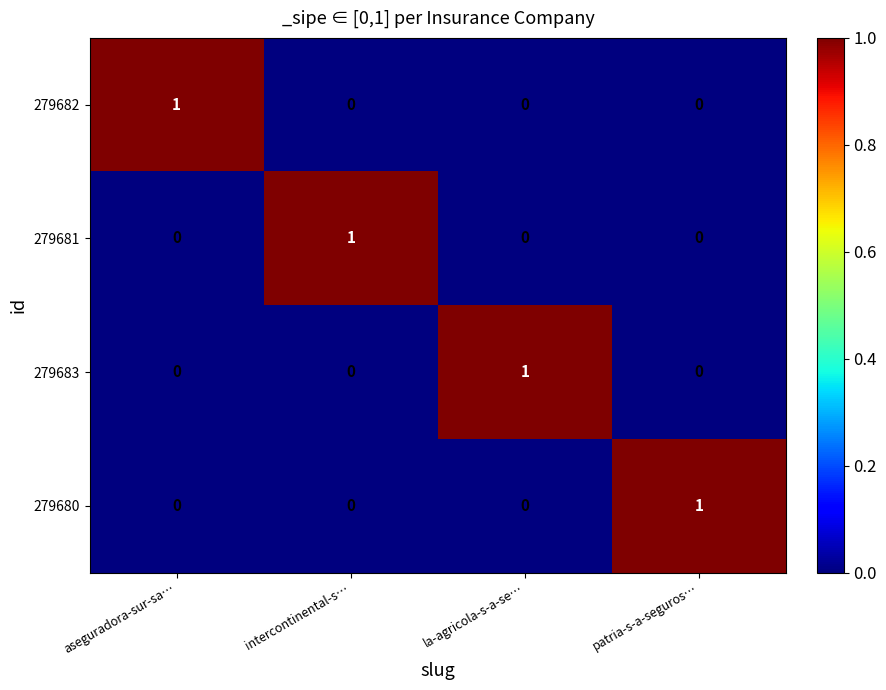

Count the 279683 values in the range 0 to 1.

4